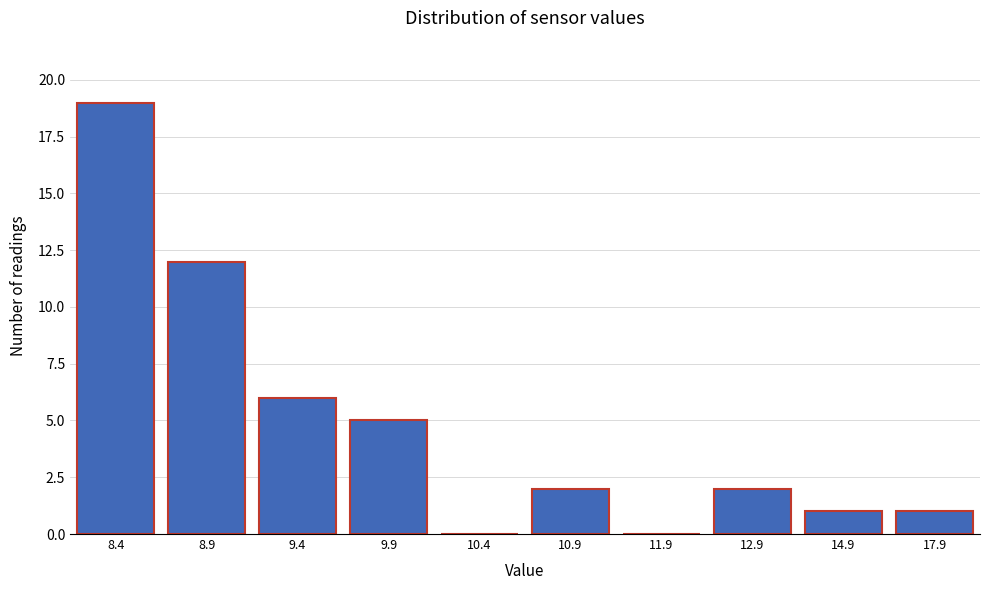

Reading left to right, what are all the values shown in this chart?

8.4=19	8.9=12	9.4=6	9.9=5	10.4=0	10.9=2	11.9=0	12.9=2	14.9=1	17.9=1